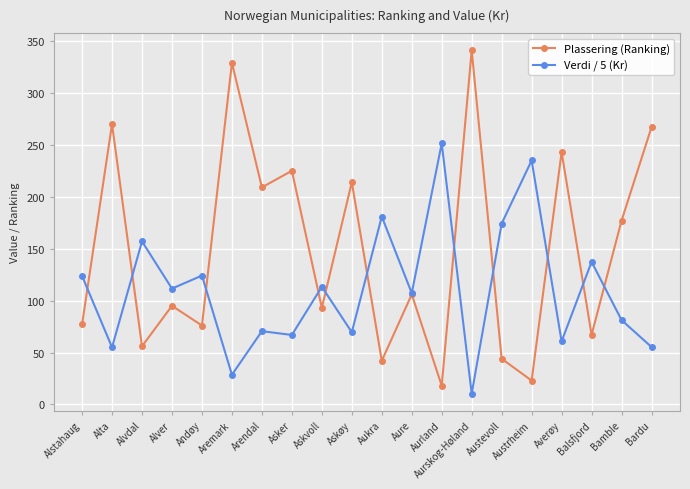

What position from the left is Asker?

8